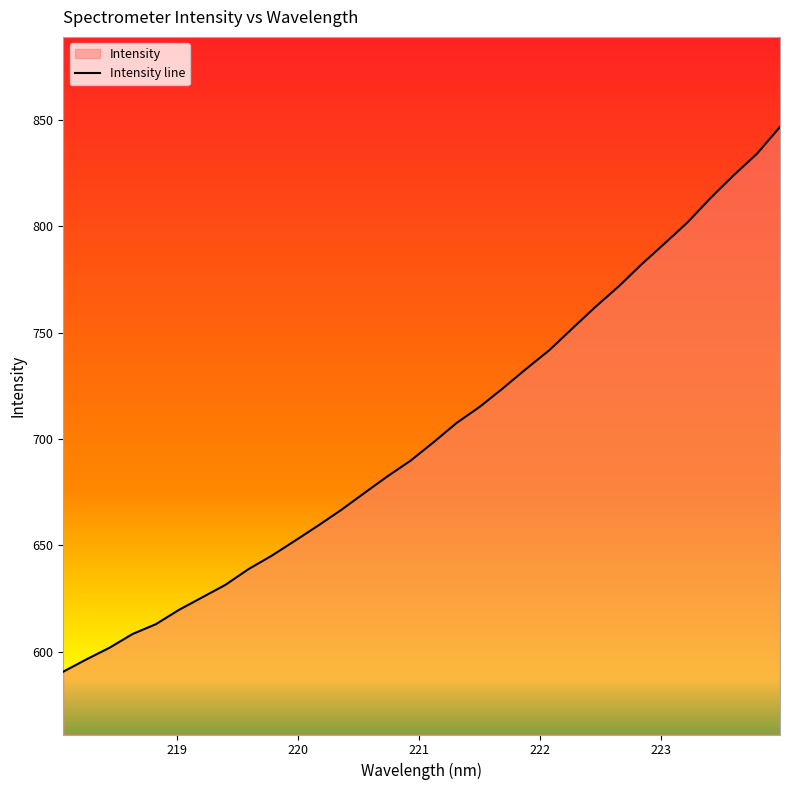

True or false: the data has more than 1 interior local peaks.

False